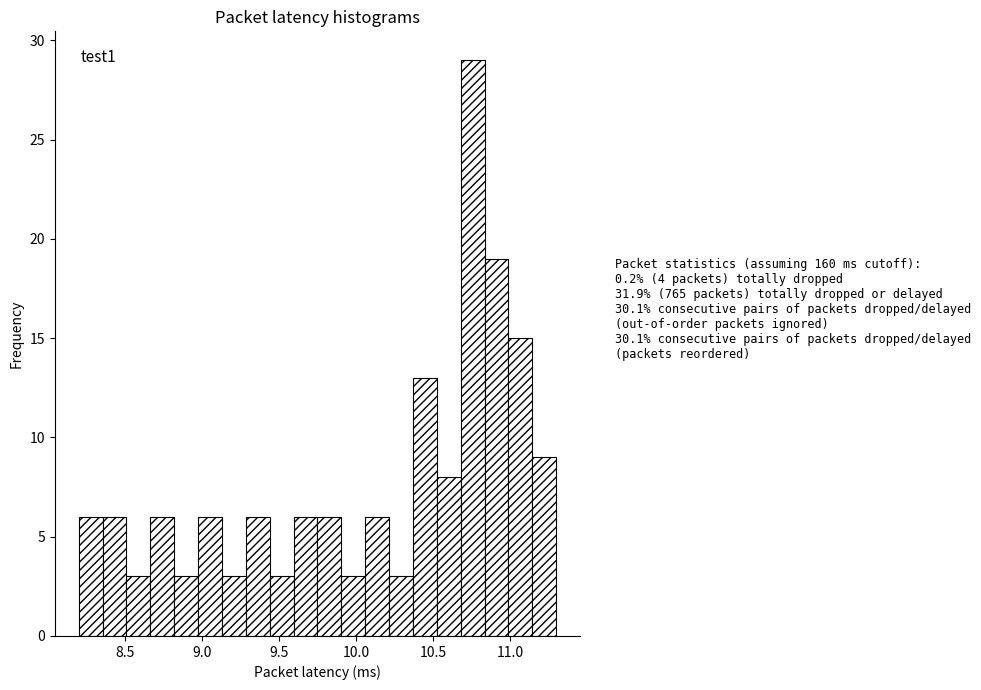

Read against the x-axis, roughly where is the centre of the tallest bar?

10.75